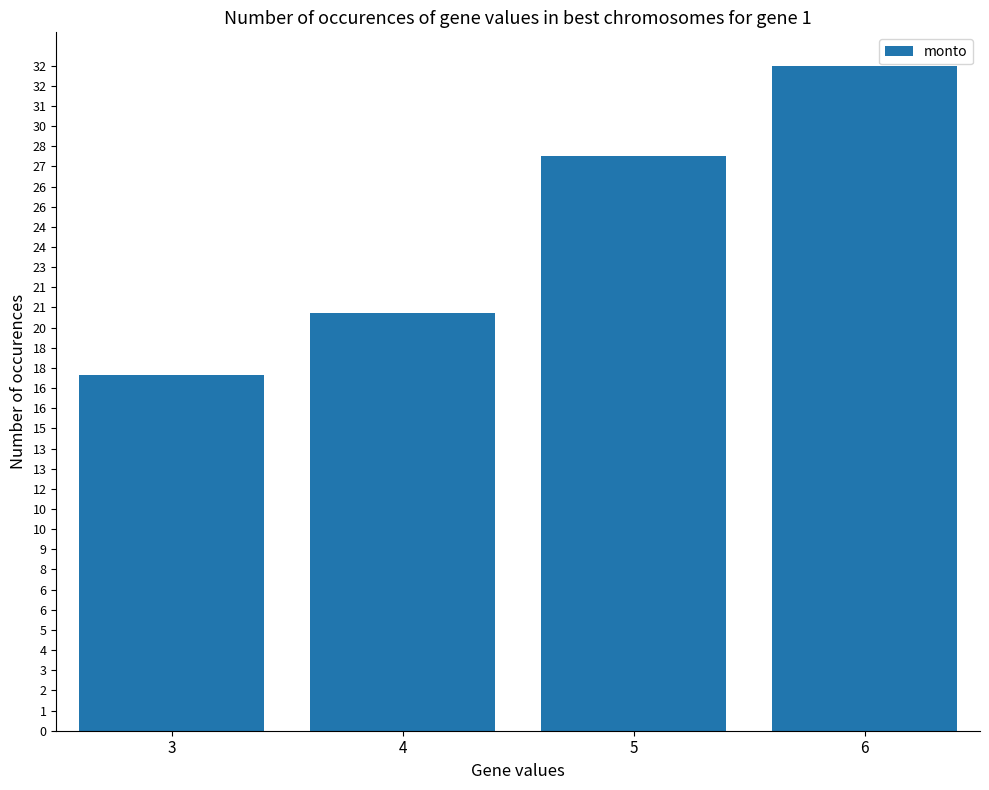

Approximately how many times larger is the value at 4 compared to 3?

1.2